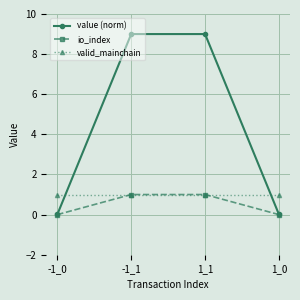

Which series has the largest total across all categories?

value (norm)